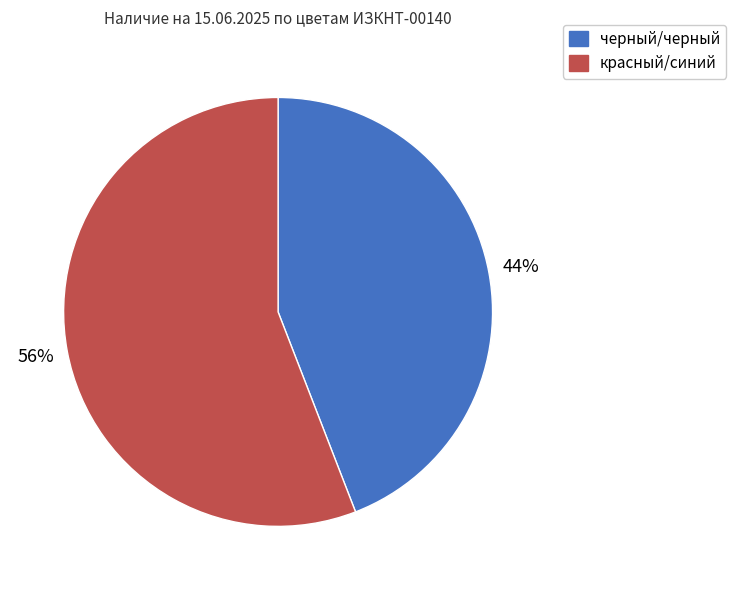

What percentage is the черный/черный slice, to the nearest percent?

44%